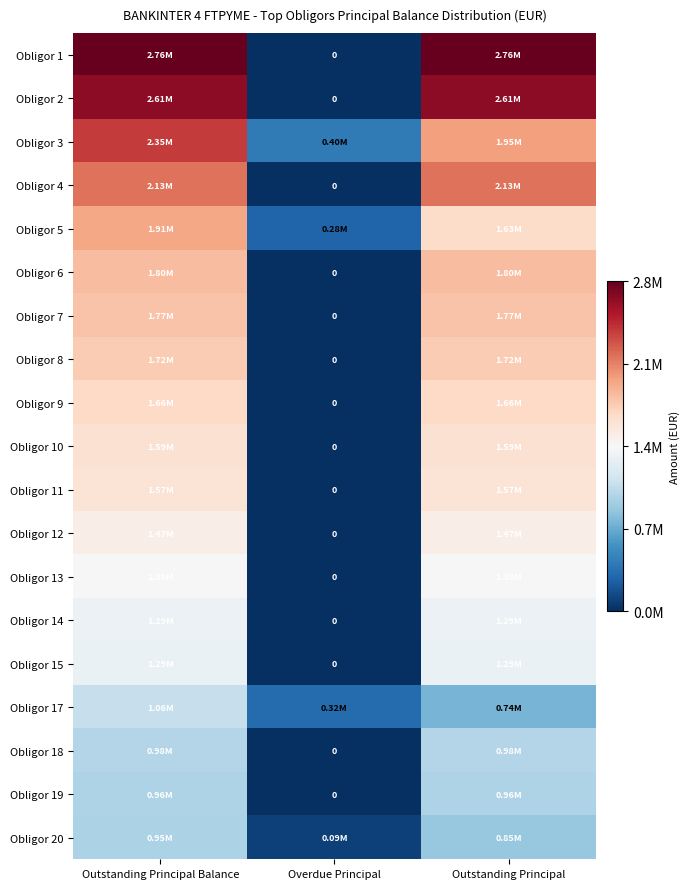

Is it true that Obligor 7 equals 2658359.4 at Outstanding Principal?

False